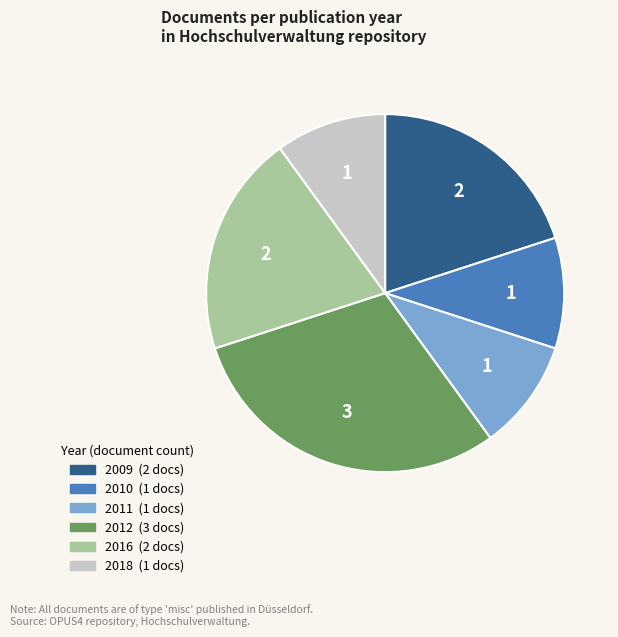

Is there any slice that represents more than half of the pie?

No